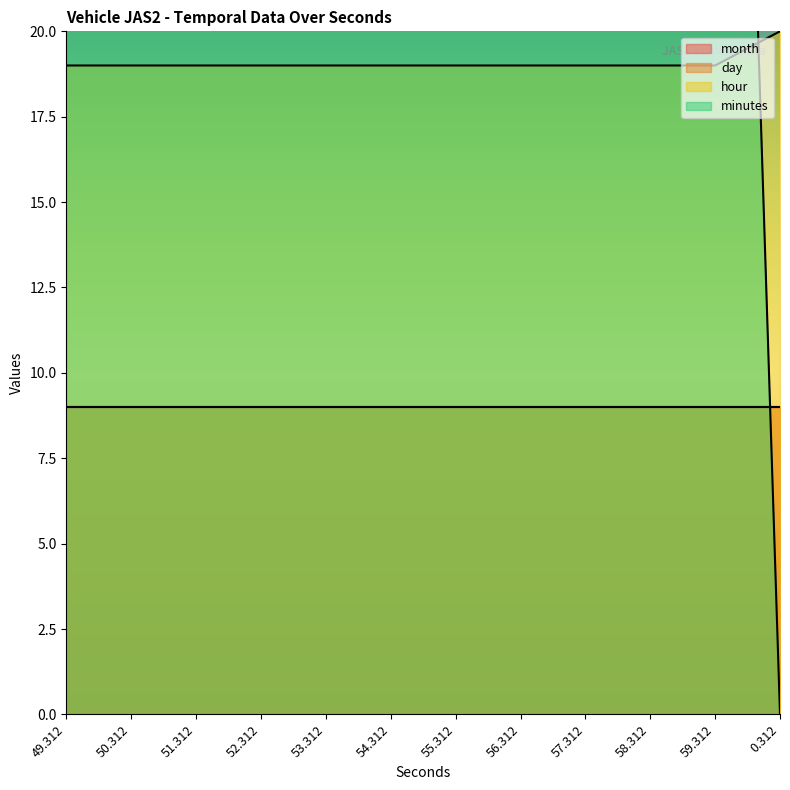

Between which two adjacent categories do minutes and hour first intersect?

59.312 and 0.312